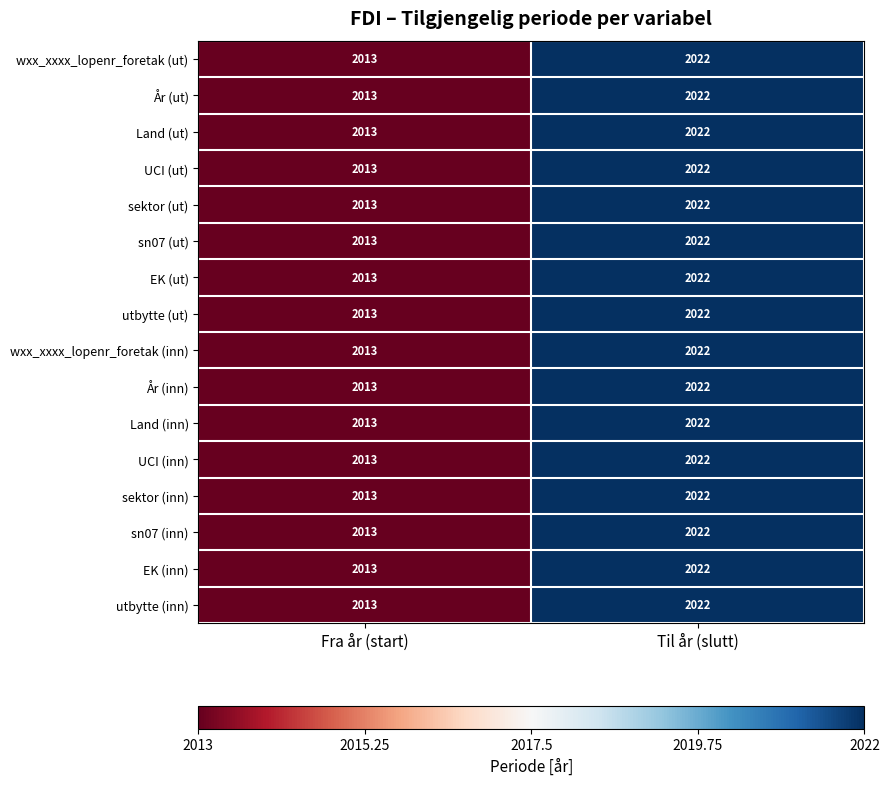

At which category is the sum across all series the highest?

Til år (slutt)